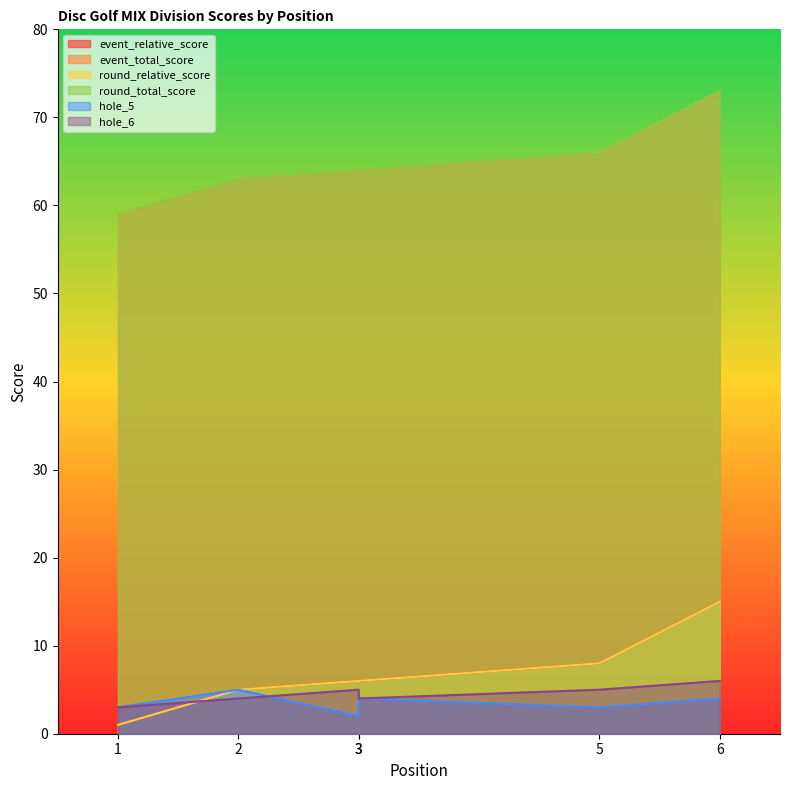

Which series has the largest total across all categories?

event_total_score